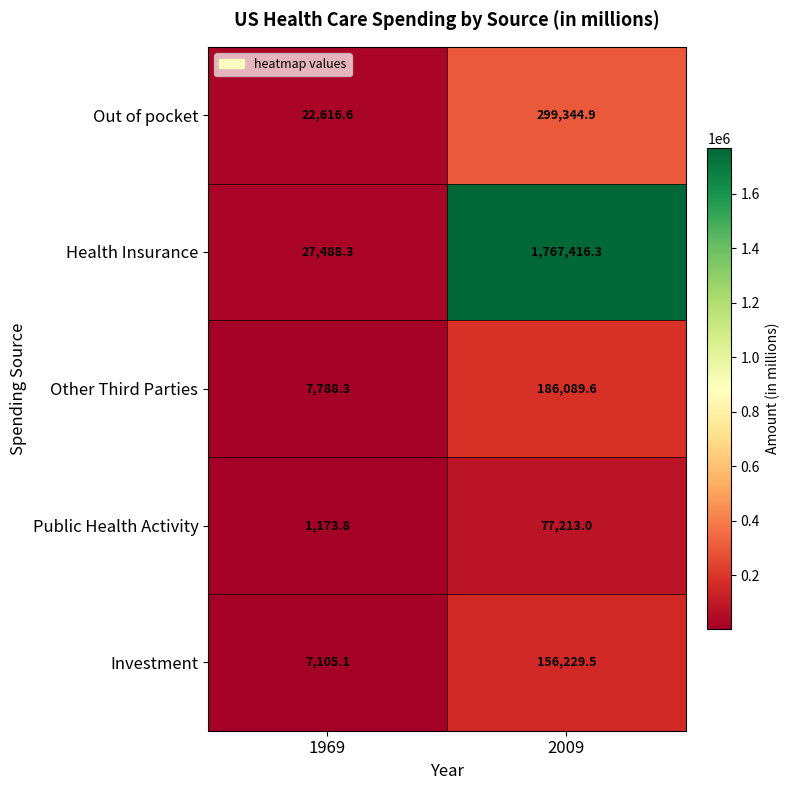

How many data points does each series have?

2